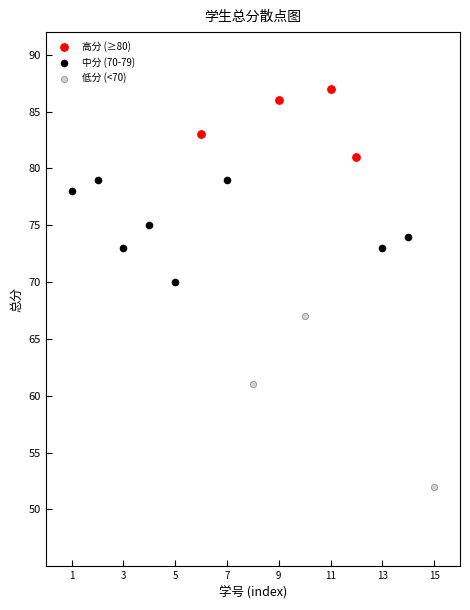

Which series reaches the minimum Y coordinate?

低分 (<70)